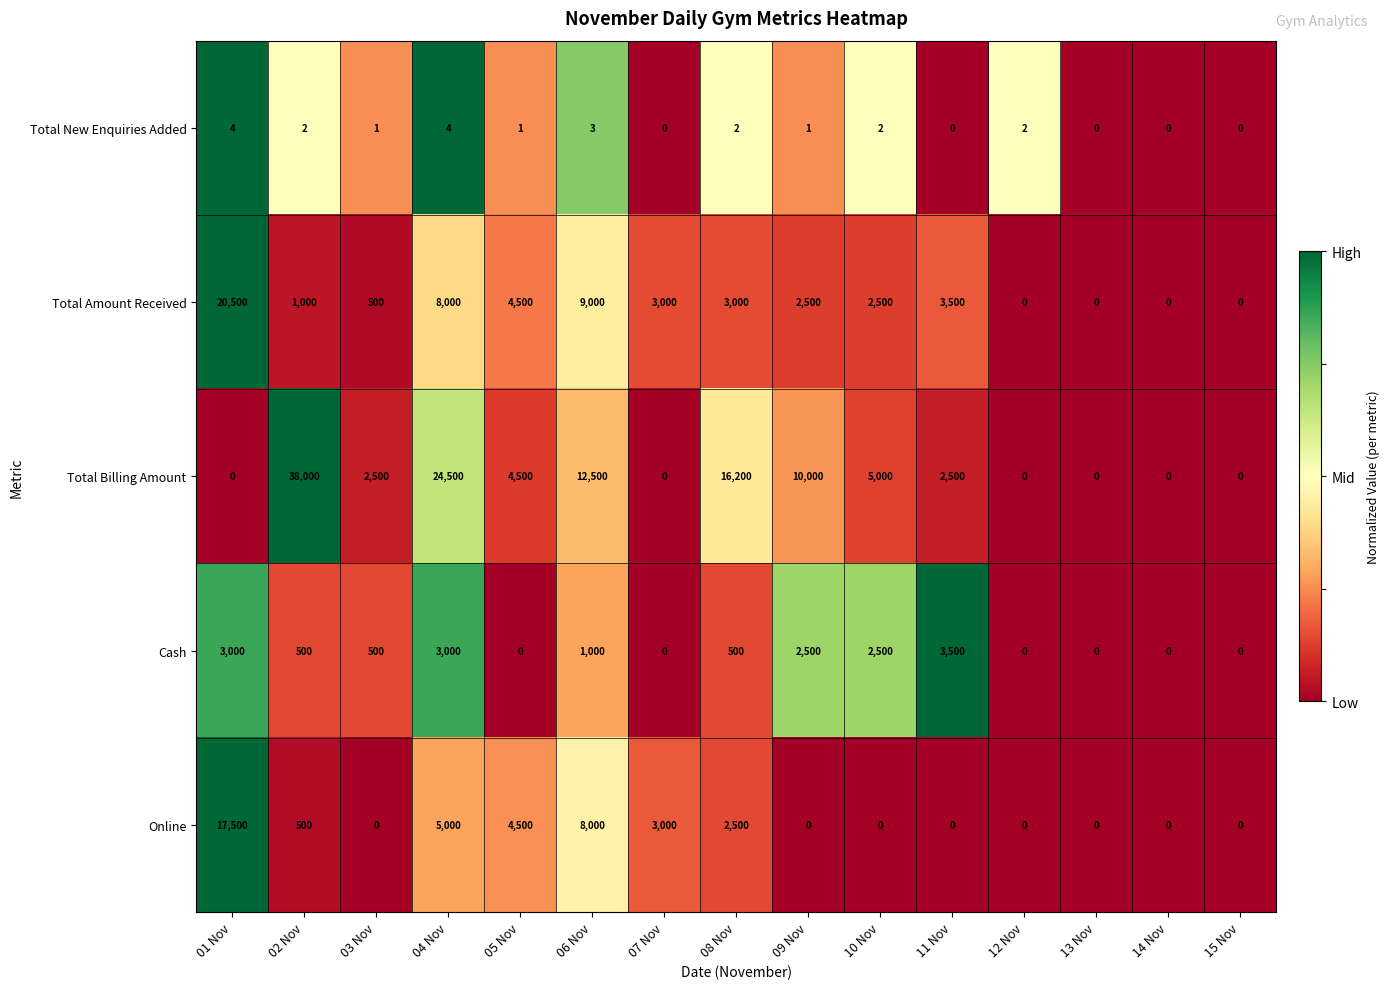

What is the maximum value shown in the chart?

38000